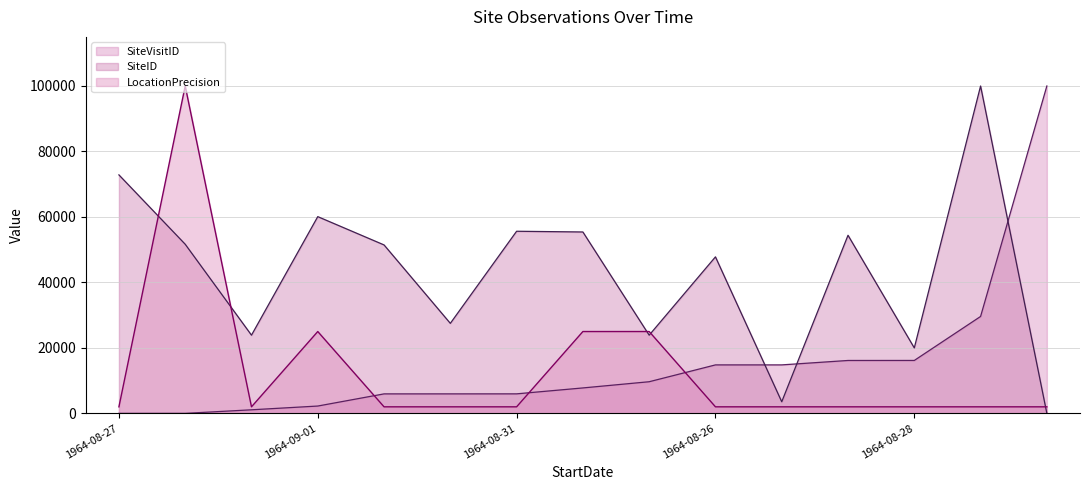

What is the label of the 4th point from the left?

1964-09-01